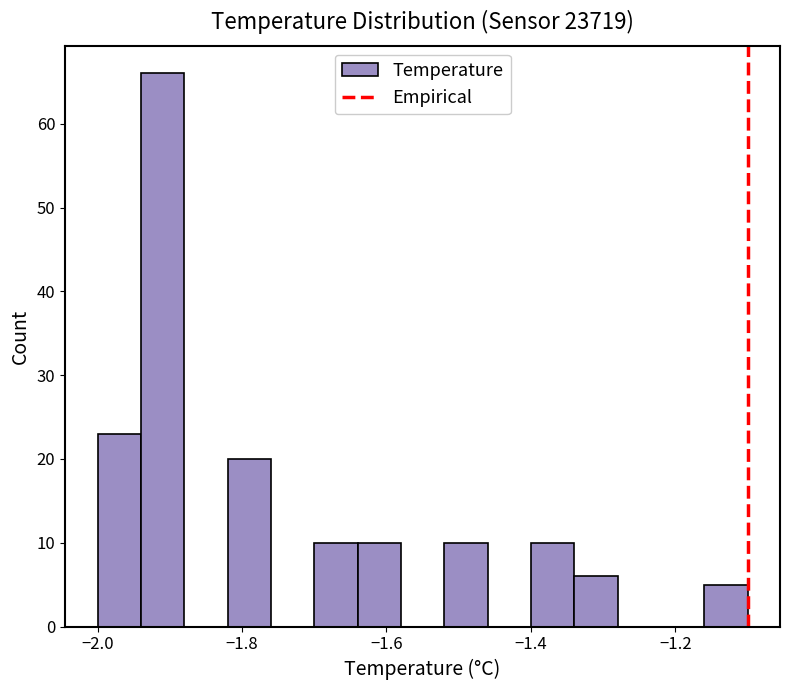

Read against the x-axis, roughly where is the centre of the tallest bar?

-1.90